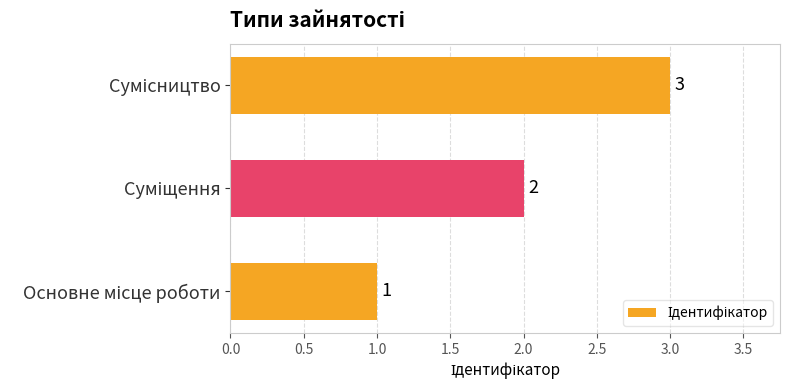

How many values are between 1 and 3?

3